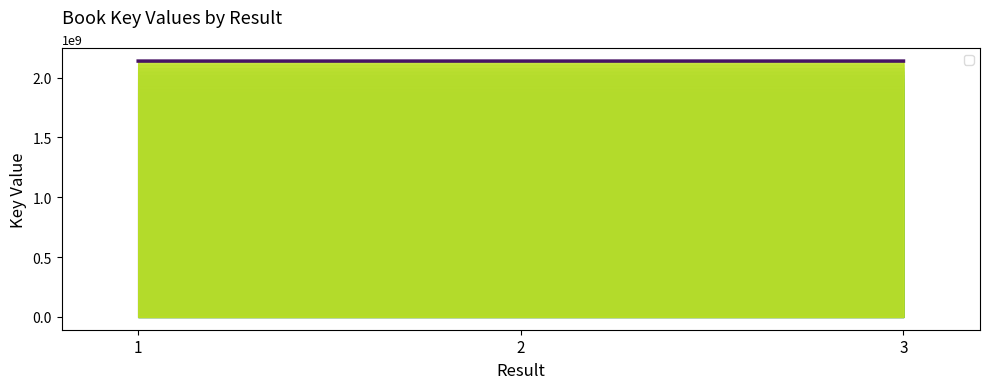

Read the value at 1.

2137683299